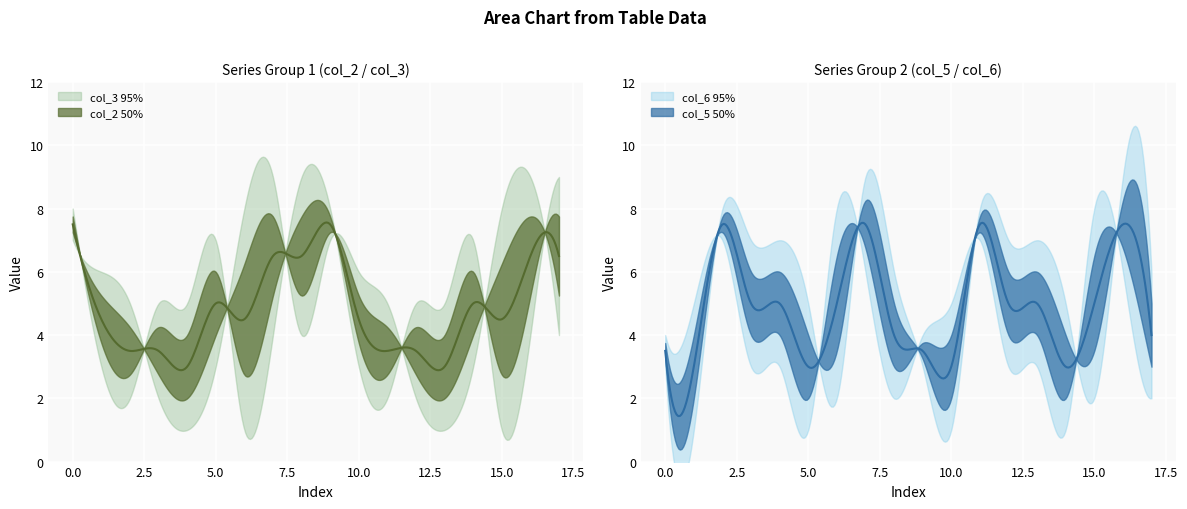

Is this an area chart (filled region under the line)?

No